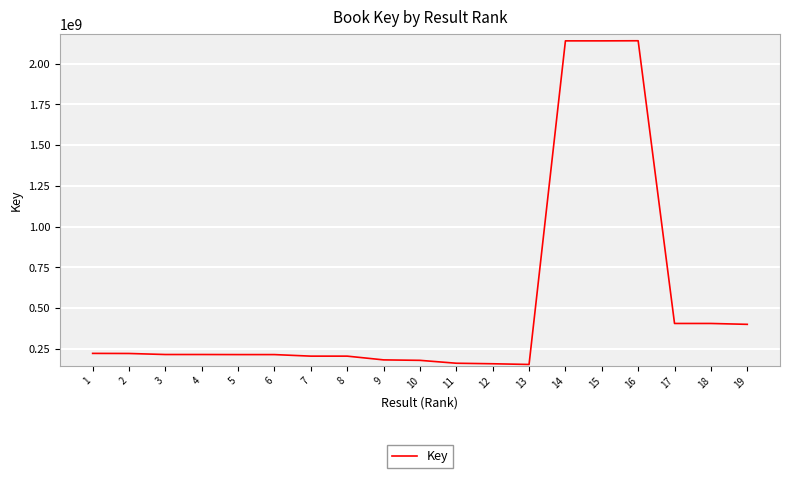

The chart shows a value of 214692200 at 6. True or false?

True